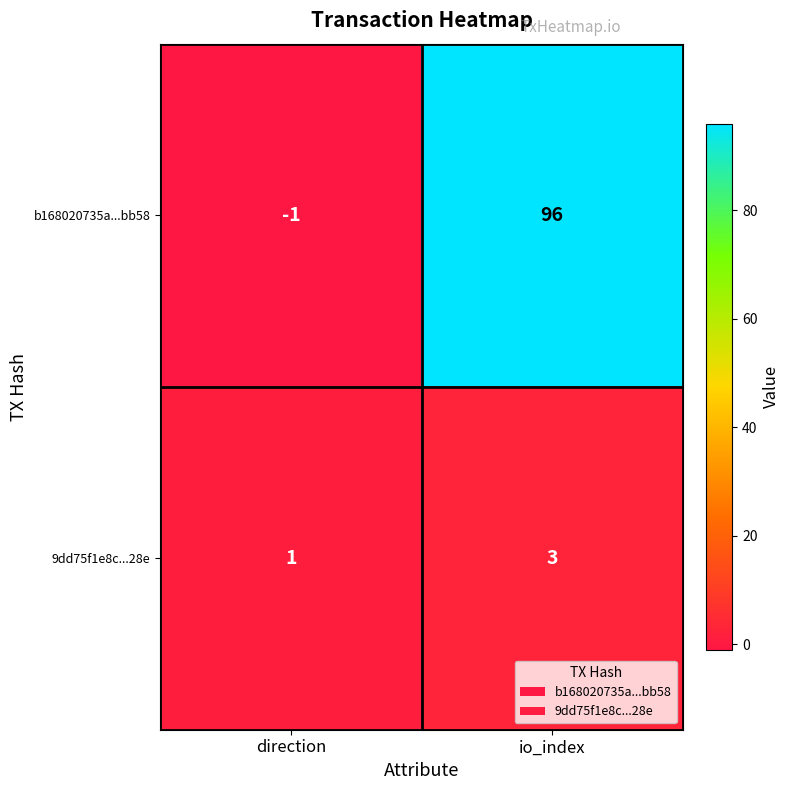

What is the difference between the maximum and minimum values in the b168020735a...bb58 series?

97